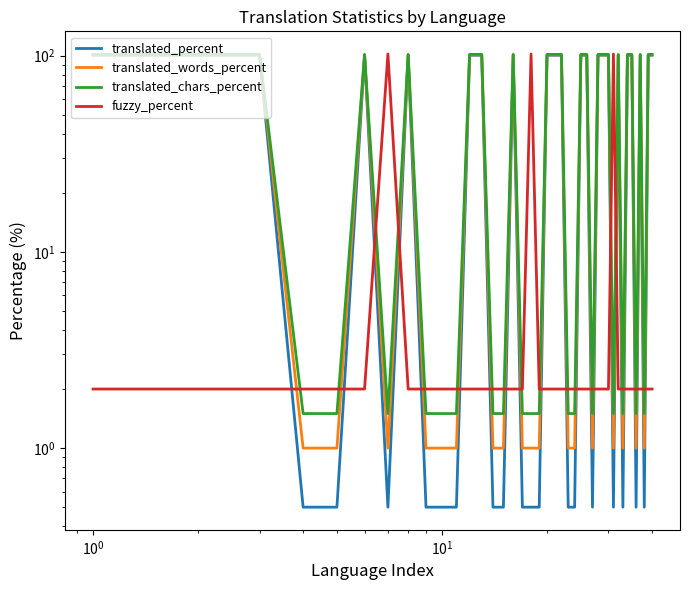

What value does the translated_chars_percent series have at 9?

1.5